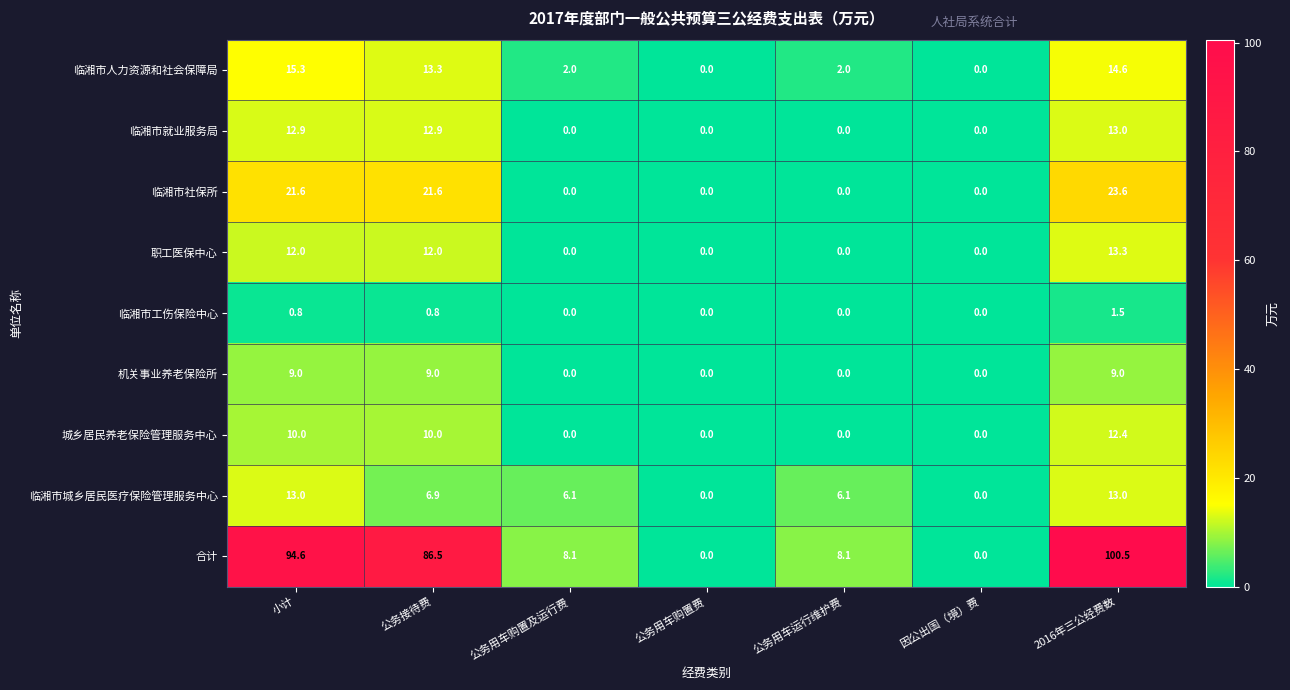

Where is 合计 nearest to the value 50?

公务接待费